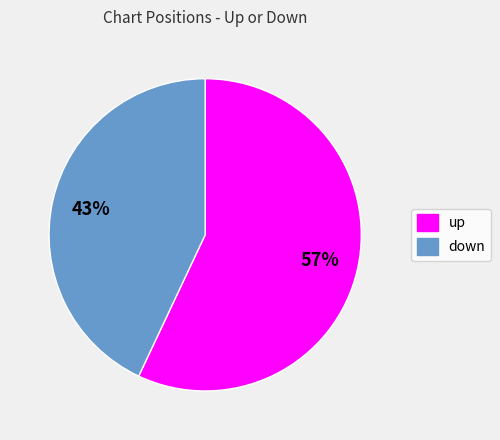

Combined, do up and down account for over 50%?

Yes